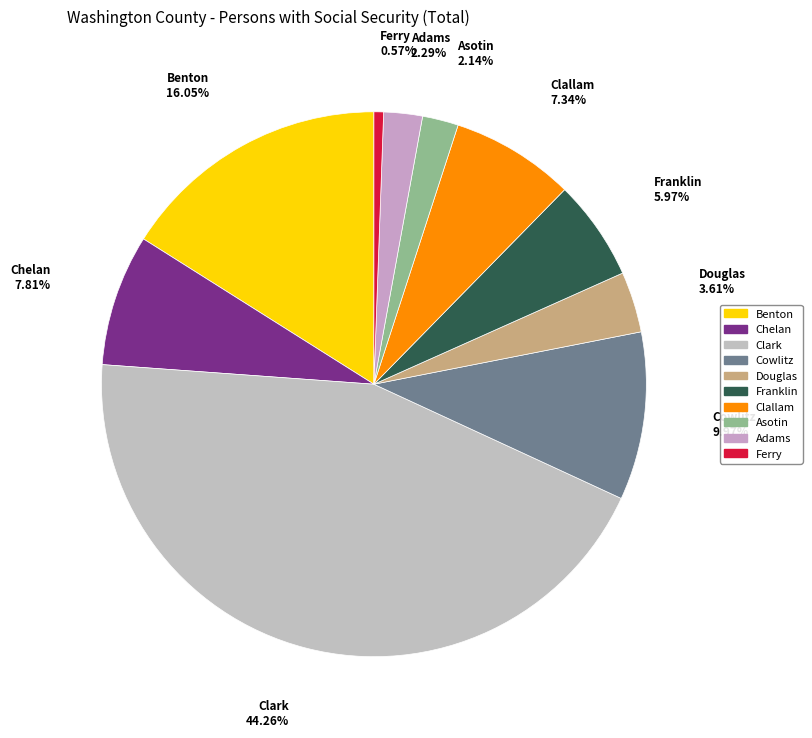

How many slices are in this pie chart?

10